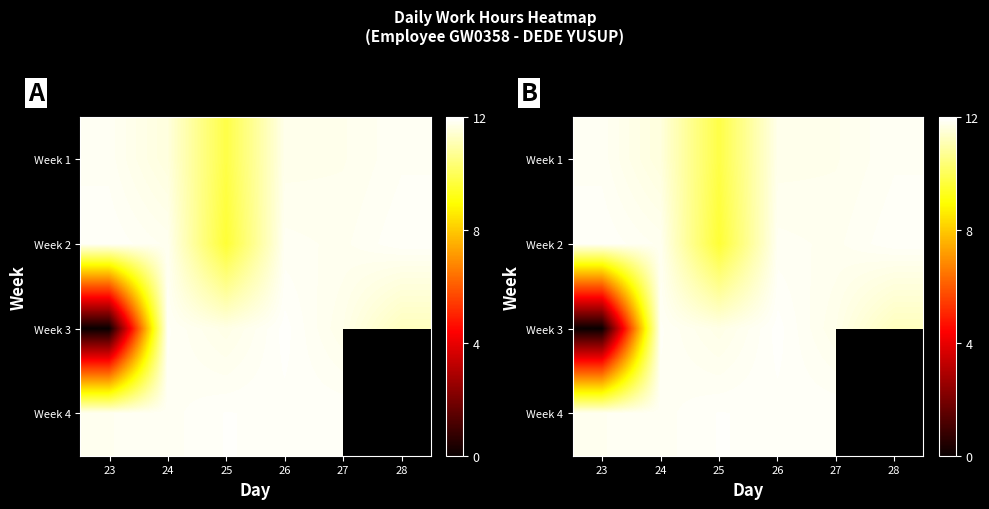

List the series in order of their peak value, lowest first.

Week 1, Week 2, Week 4, Week 3